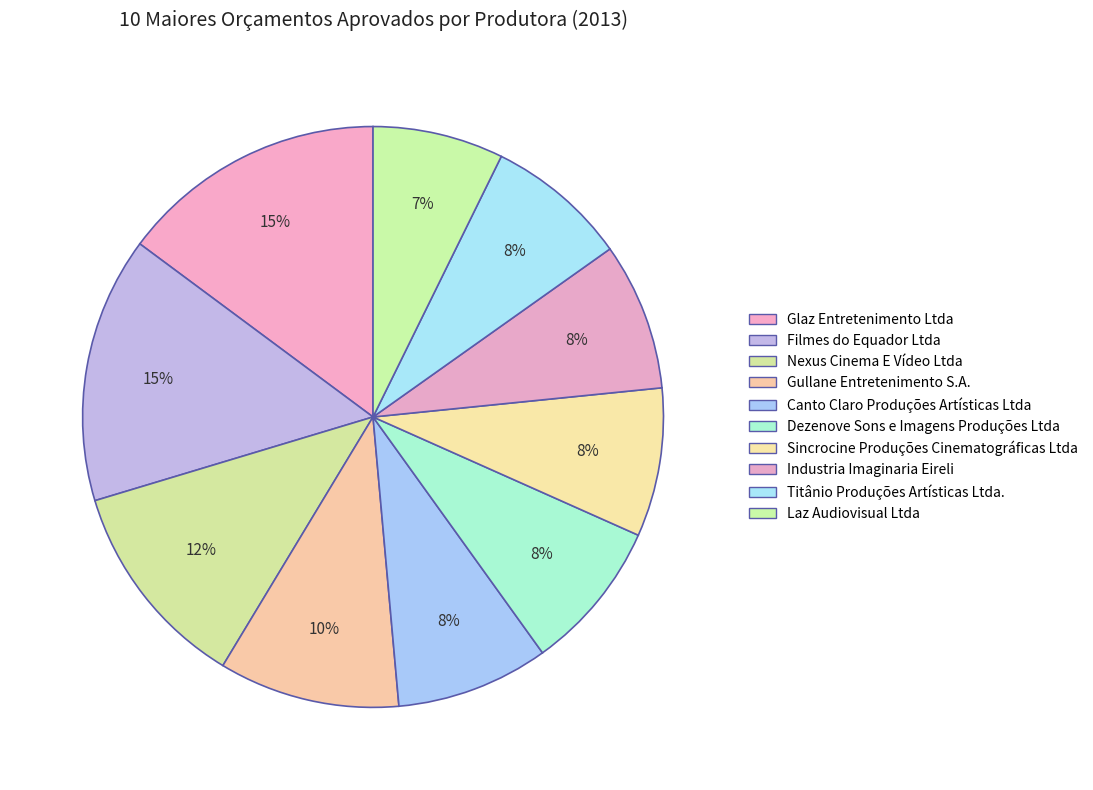

To the nearest percent, what percentage of the pie is Nexus Cinema E Vídeo Ltda?

12%